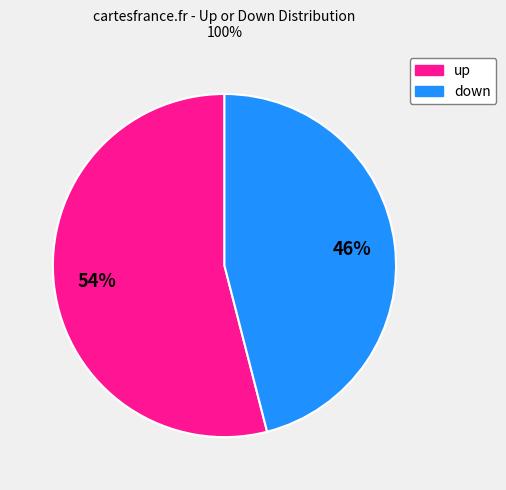

What is the smallest slice in the pie chart?

down